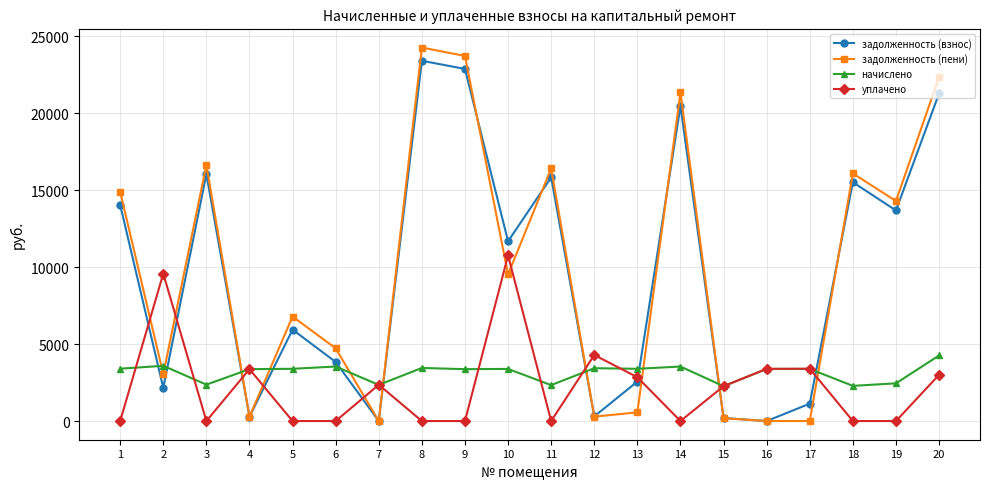

List the series in order of their peak value, lowest first.

начислено, уплачено, задолженность (взнос), задолженность (пени)